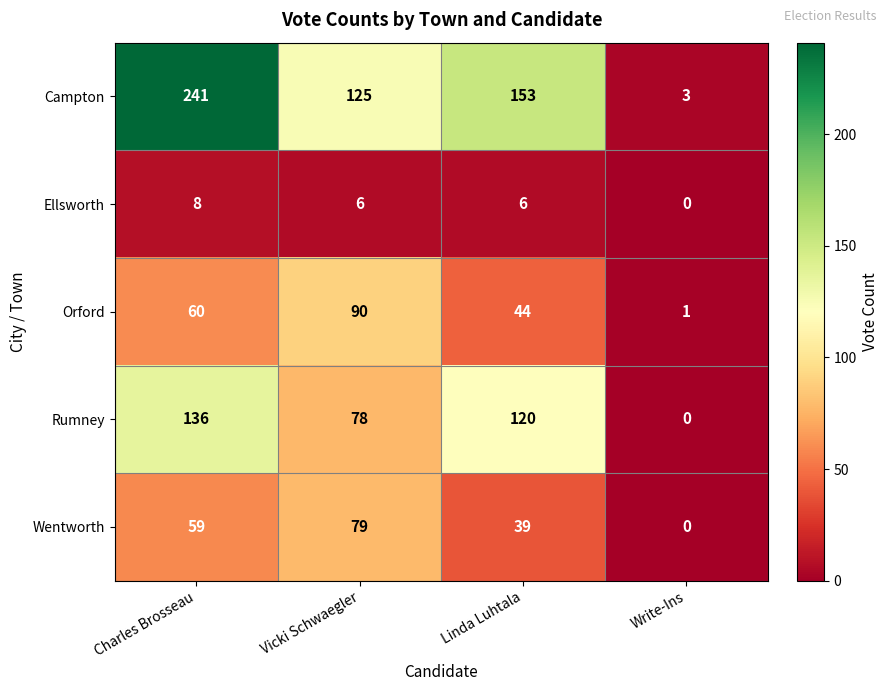

The value of Campton at Write-Ins is 5. True or false?

False